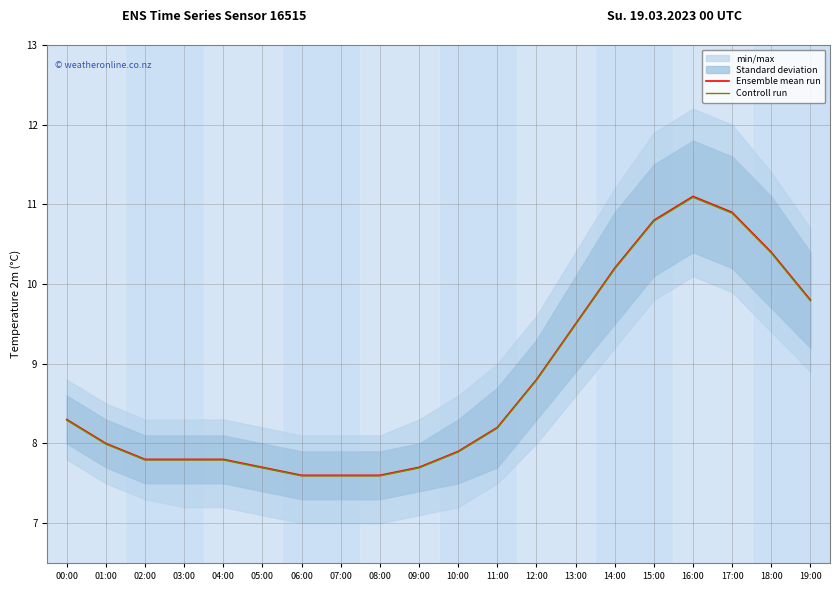

What is the lowest value of the Ensemble mean run series?

7.6